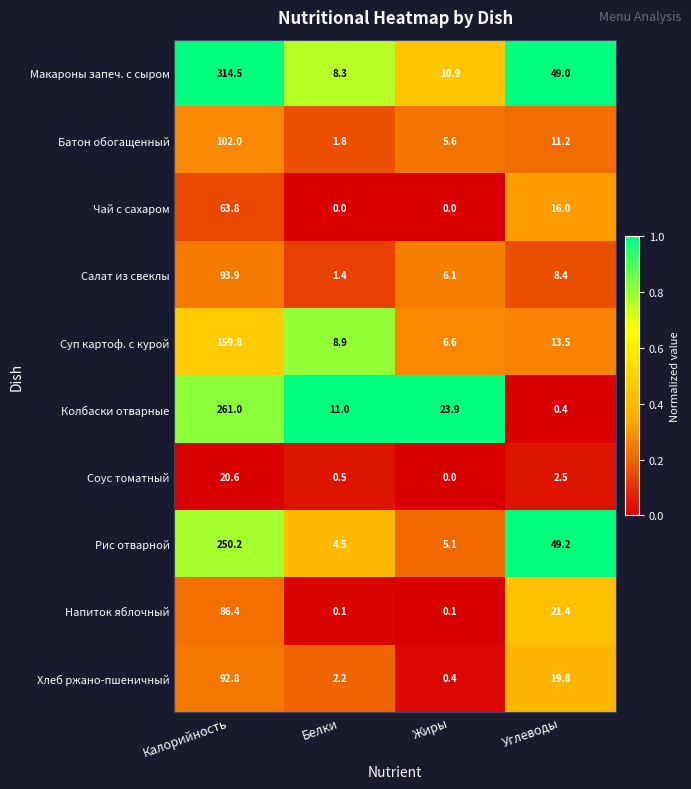

The value of Батон обогащенный at Белки is 2.5. True or false?

False